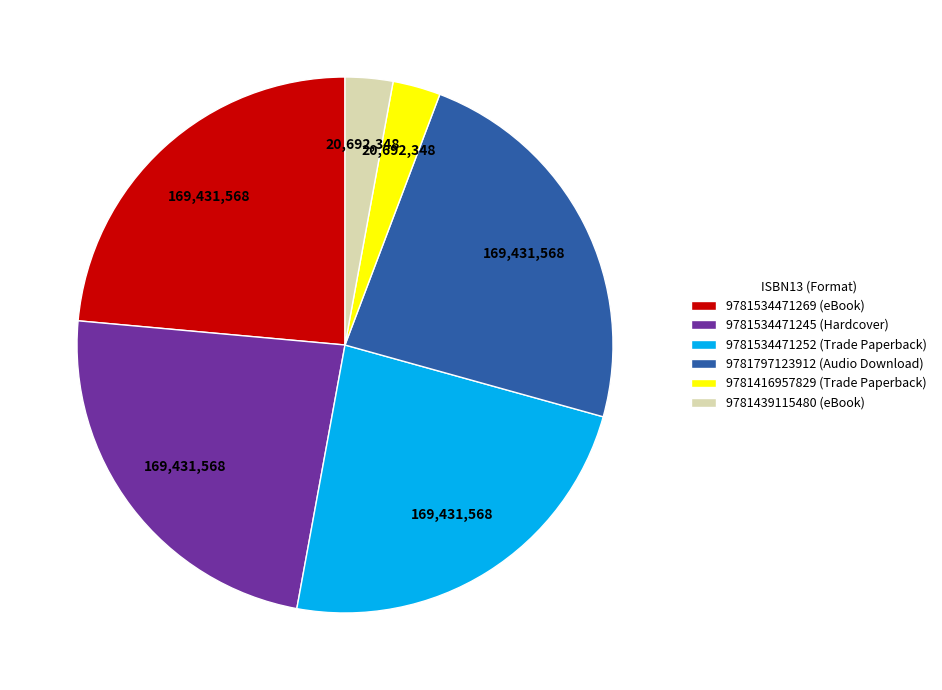

Is it true that 9781797123912 (Audio Download) is 24% of the pie?

True